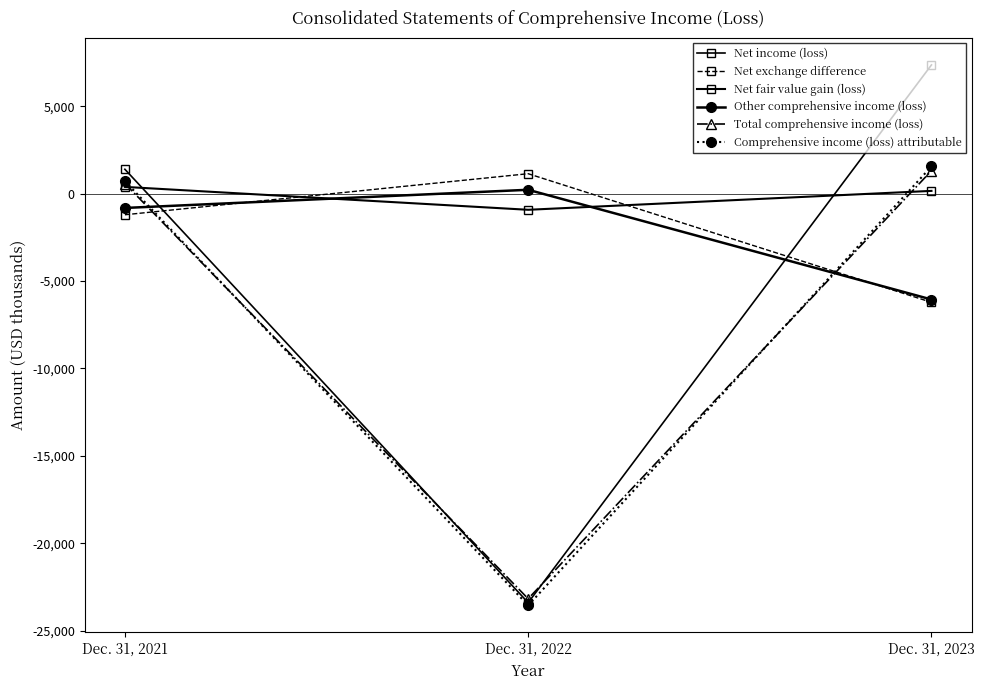

How many series are shown in this chart?

6